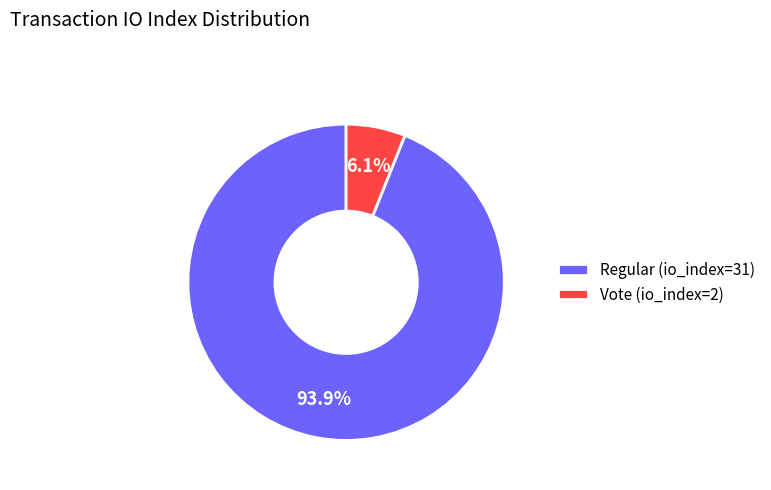

Which slice is the largest?

Regular (io_index=31)